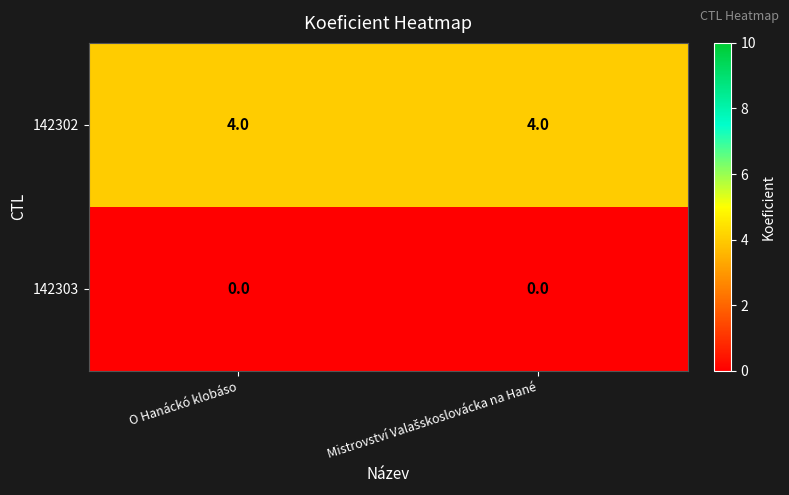

What is the minimum value for 142302?

4